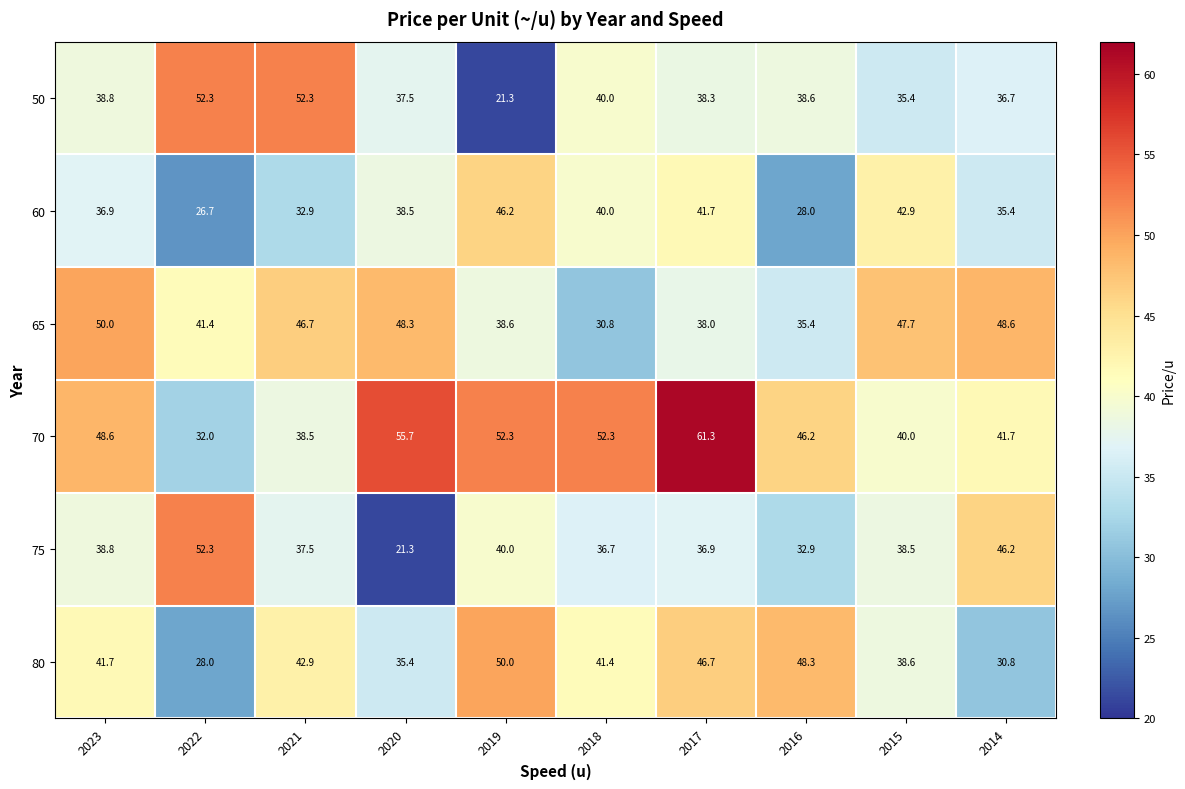

Where does the 50 series first go above 38?

2023